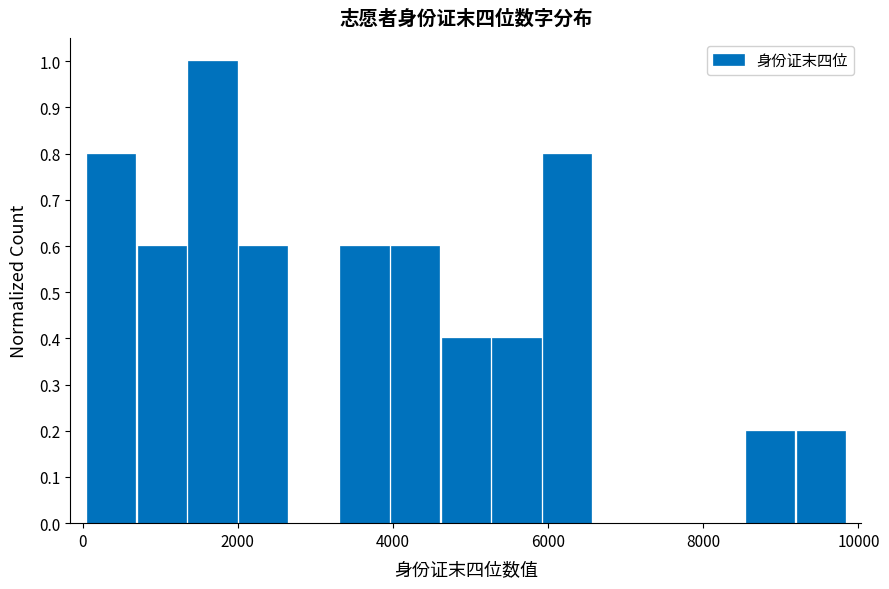

Read against the x-axis, roughly where is the centre of the tallest bar?

1600